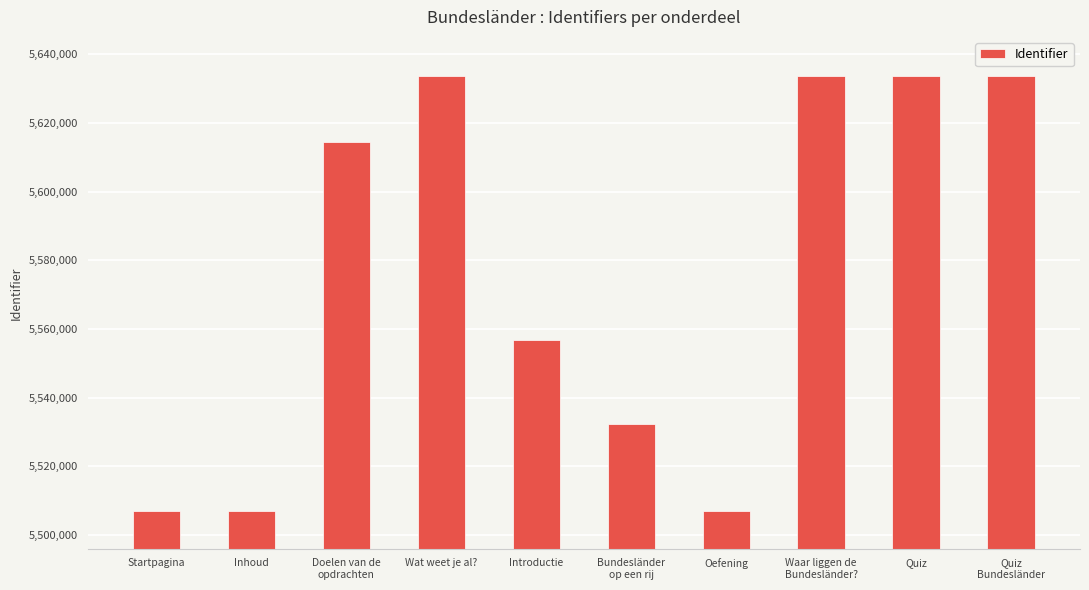

What is the sum of all values?

55759783